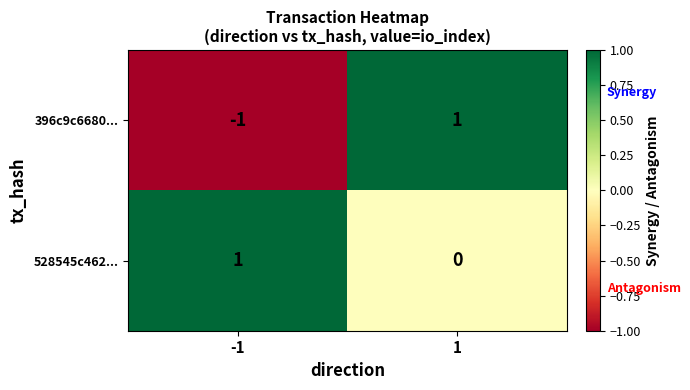

What is the maximum value shown in the chart?

1